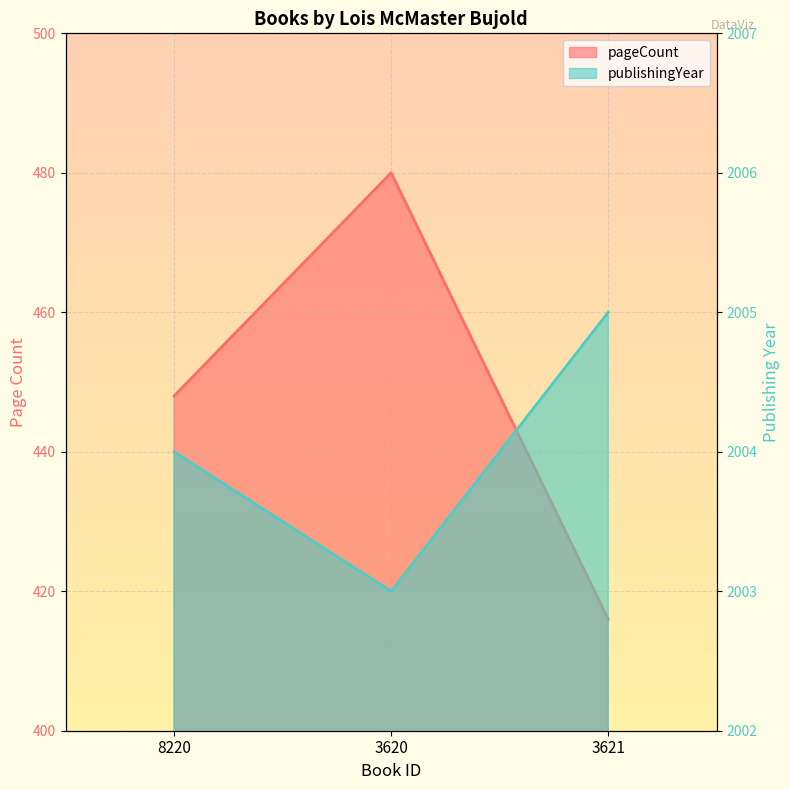

At which label does pageCount reach its minimum?

3621